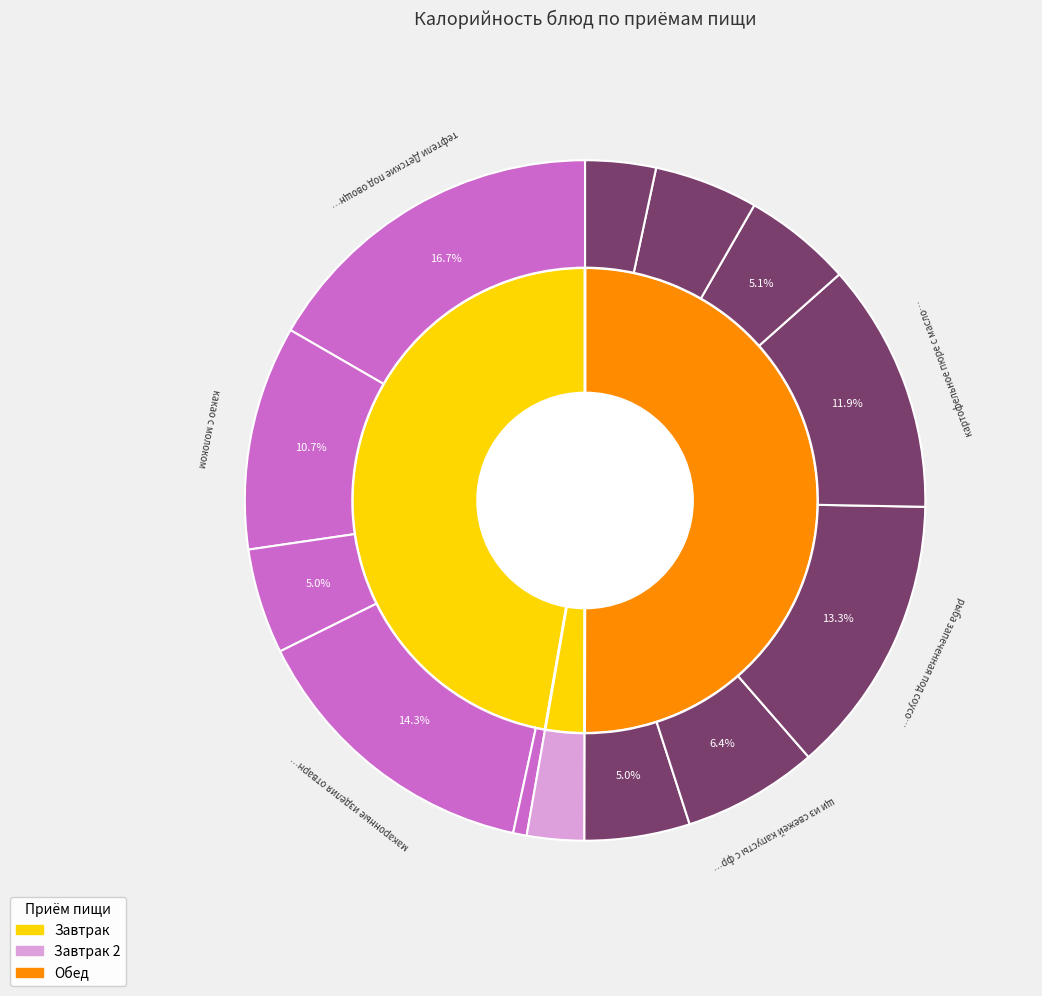

Is the sum of рыба запеченная под соусом and салат из свеклы с сыром и маслом greater than half?

No